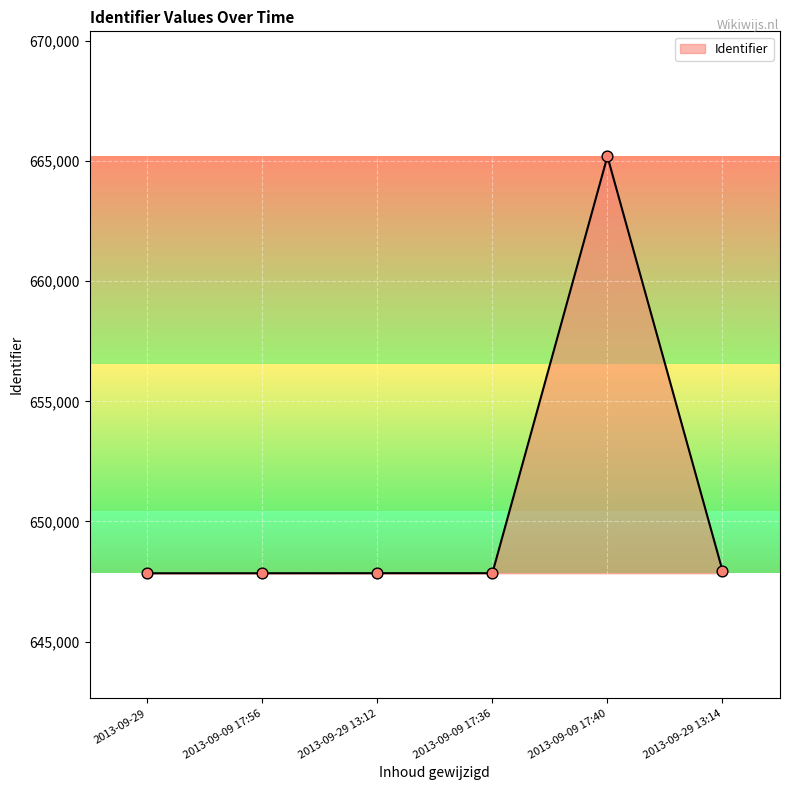

What is the change in value from 2013-09-29 to 2013-09-09 17:56?

+1